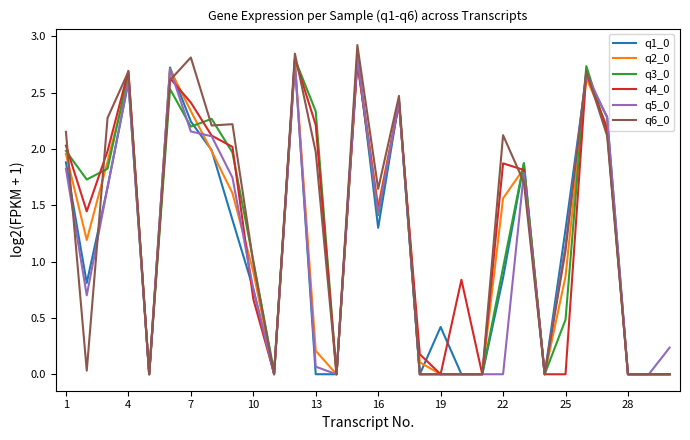

How many lines are shown in the chart?

6